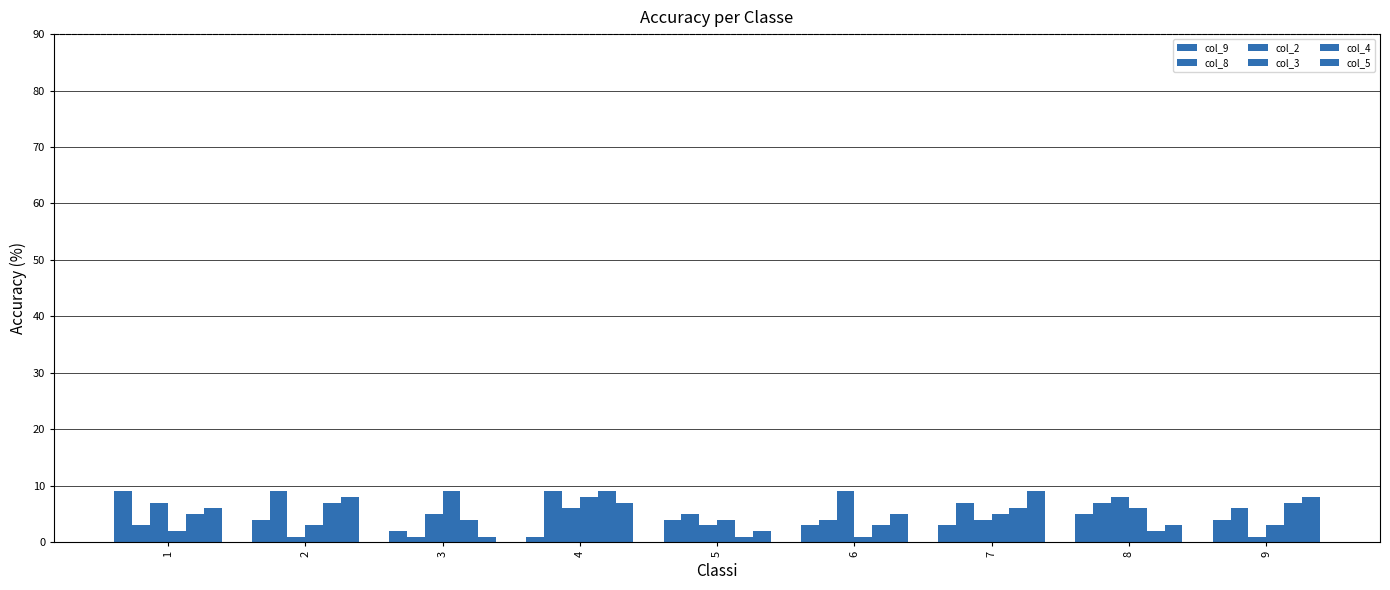

How many bars are there in total?

54